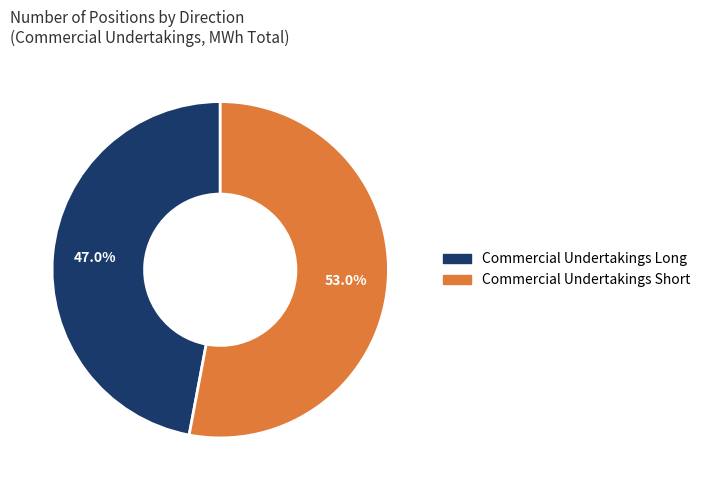

Is it true that Commercial Undertakings Short is 46% of the pie?

False